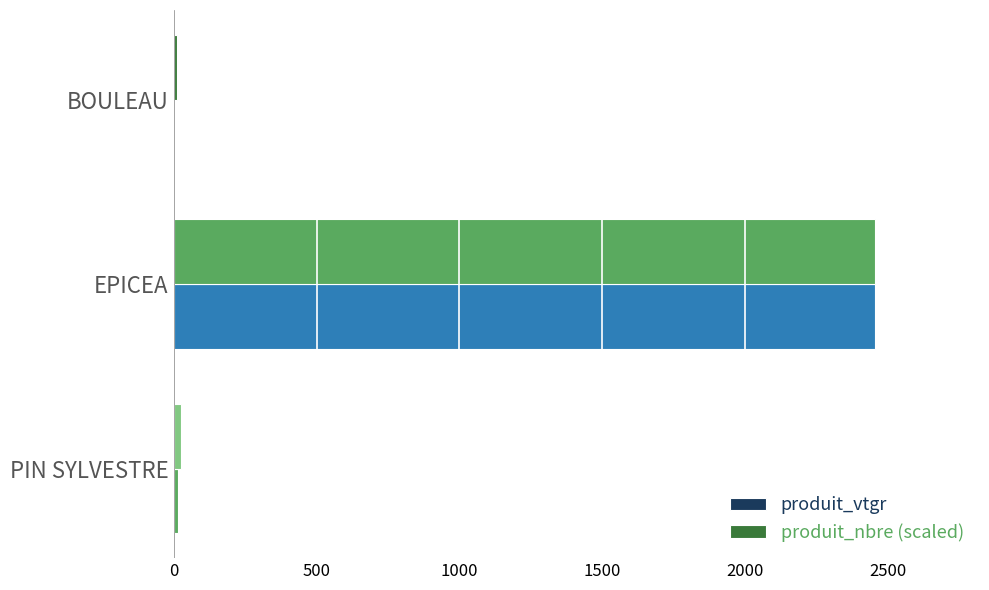

How many data points in produit_vtgr are above 16?

2